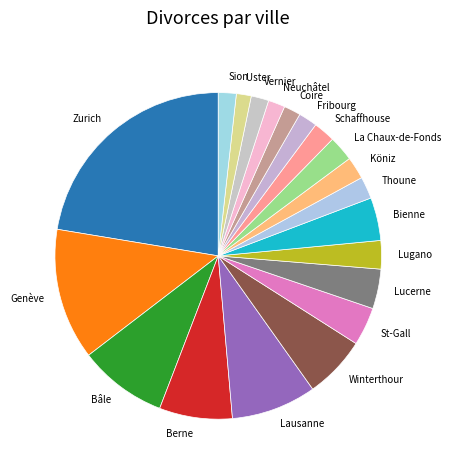

What is the largest slice in the pie chart?

Zurich